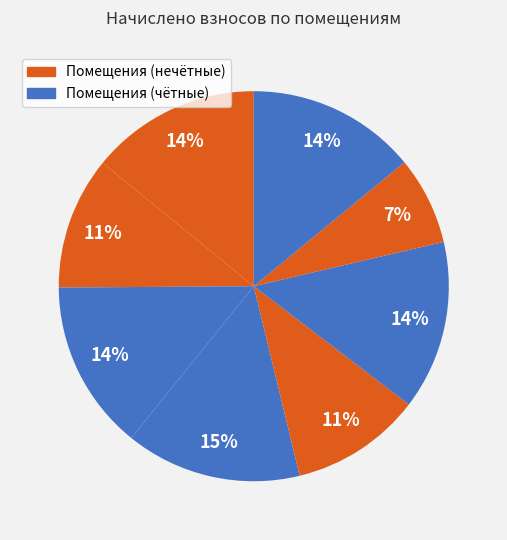

Count the number of slices in the pie.

8